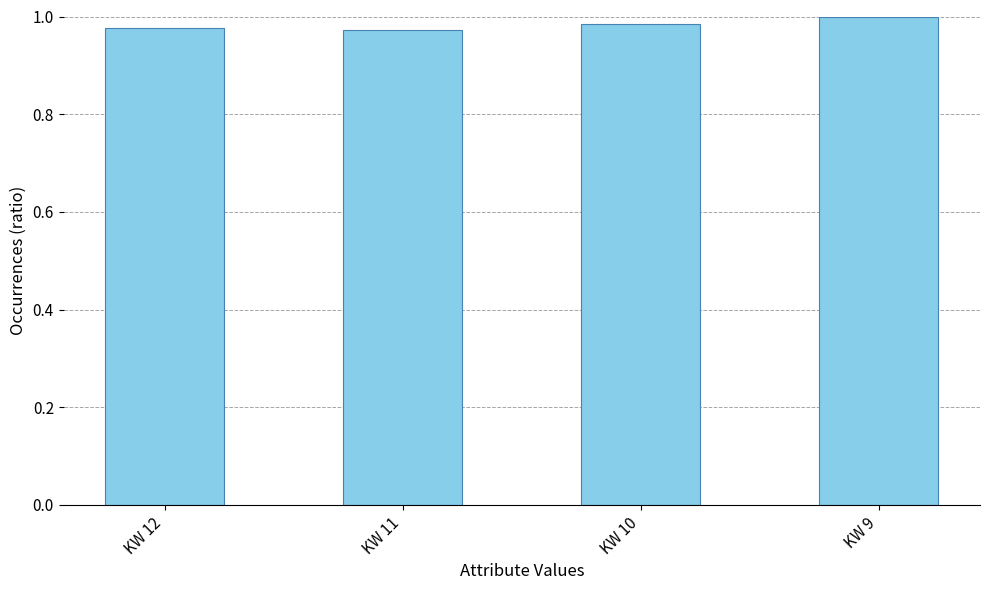

What is the sum of the values at KW 10 and KW 12?

2.0